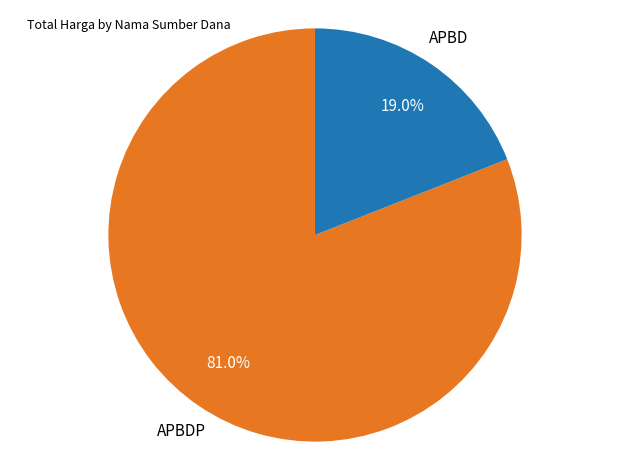

Does any single category account for the majority?

Yes